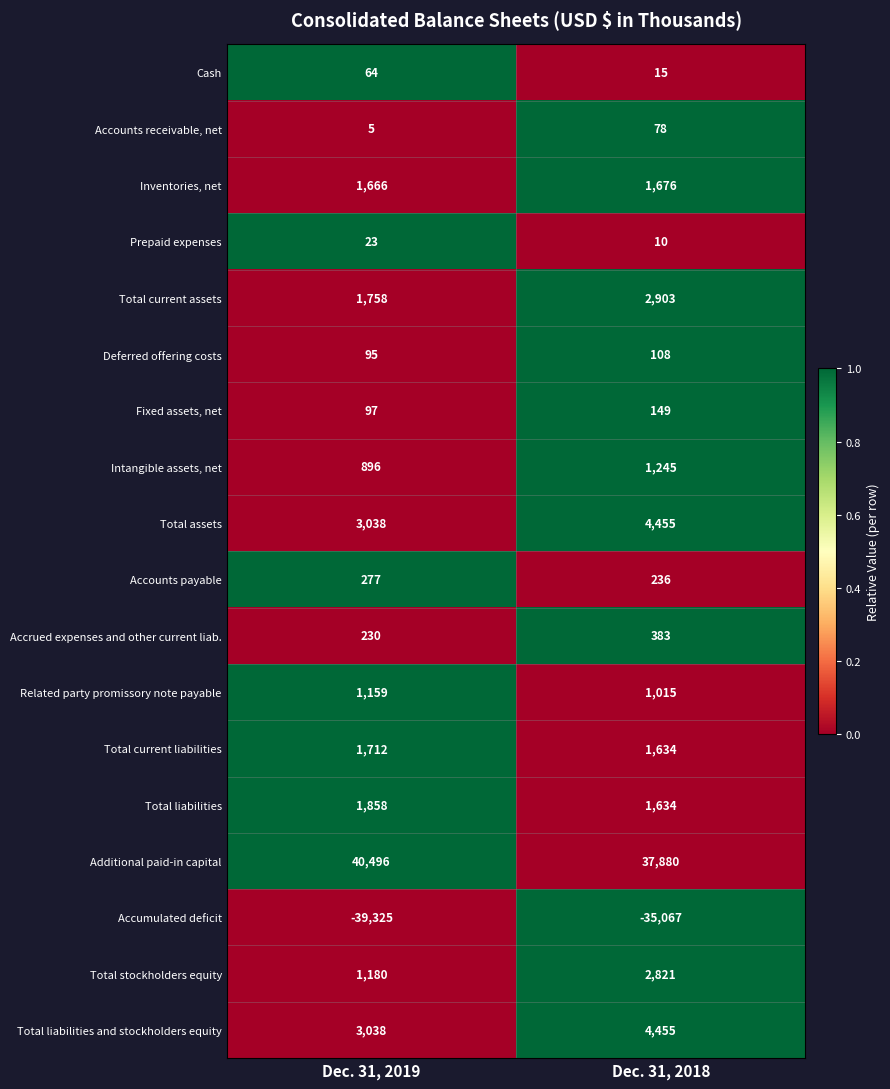

Is it true that Intangible assets, net equals 2236 at Dec. 31, 2018?

False